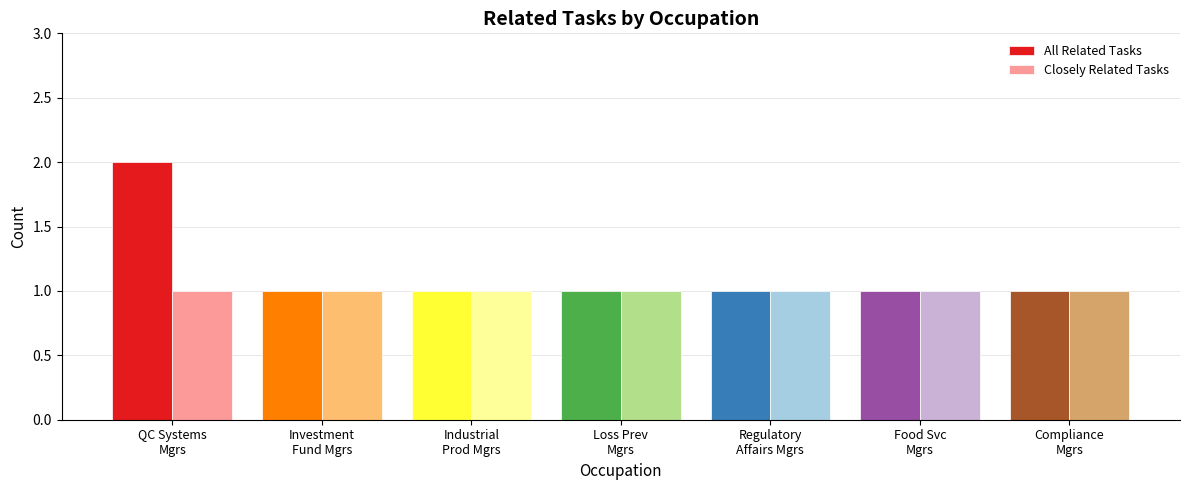

True or false: All Related Tasks has a value of 1 at Food Svc
Mgrs.

True